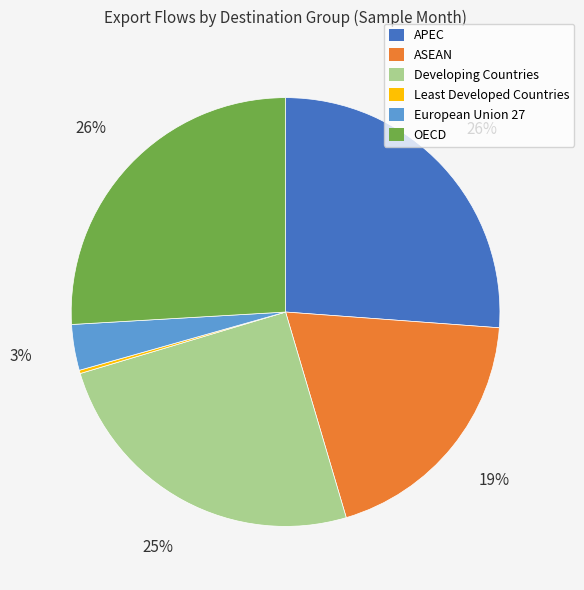

Does any single category account for the majority?

No